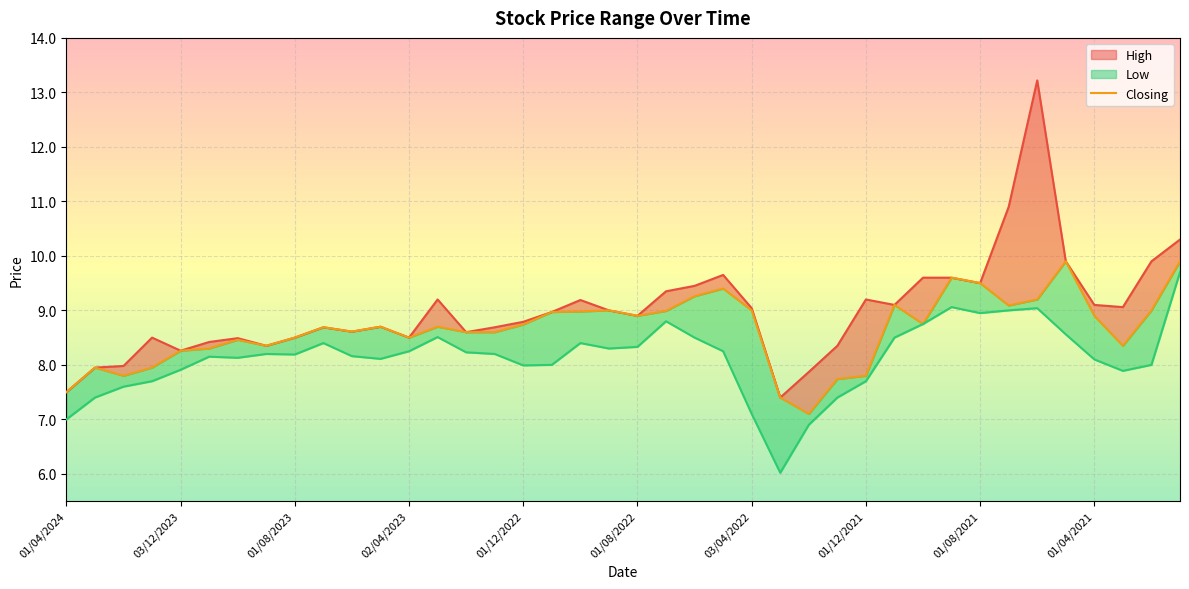

True or false: there are more than 1 points higher than both neighbors.

True